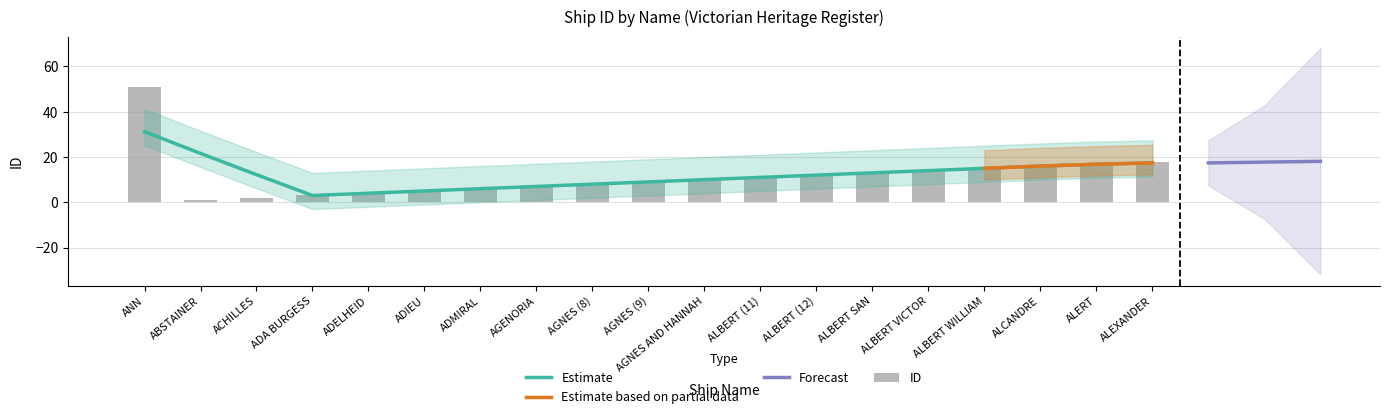

What is the minimum value shown in the chart?

1